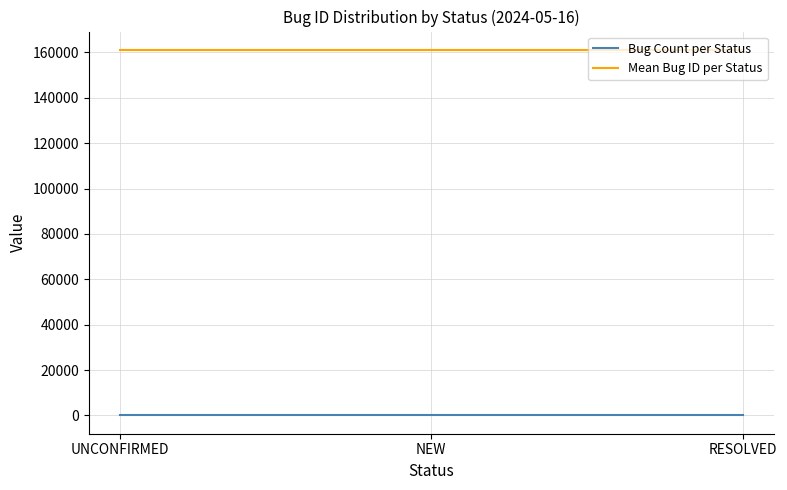

What is the approximate value of Bug Count per Status at RESOLVED?

30.0